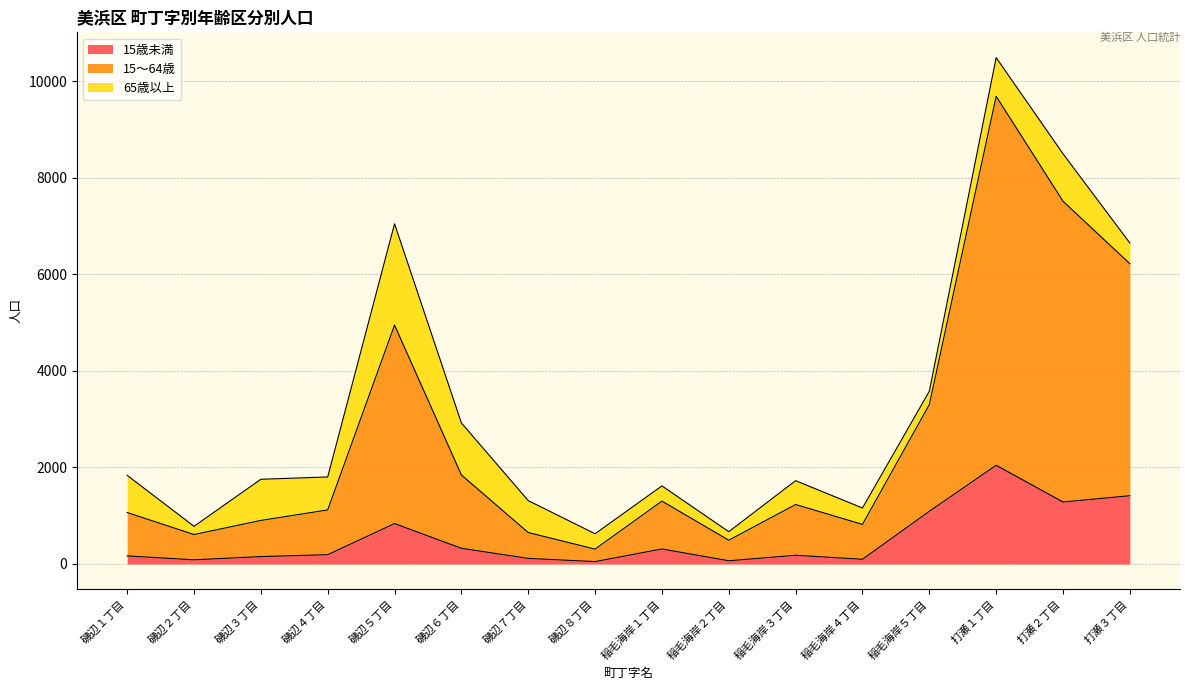

Does the chart have visible grid lines?

Yes